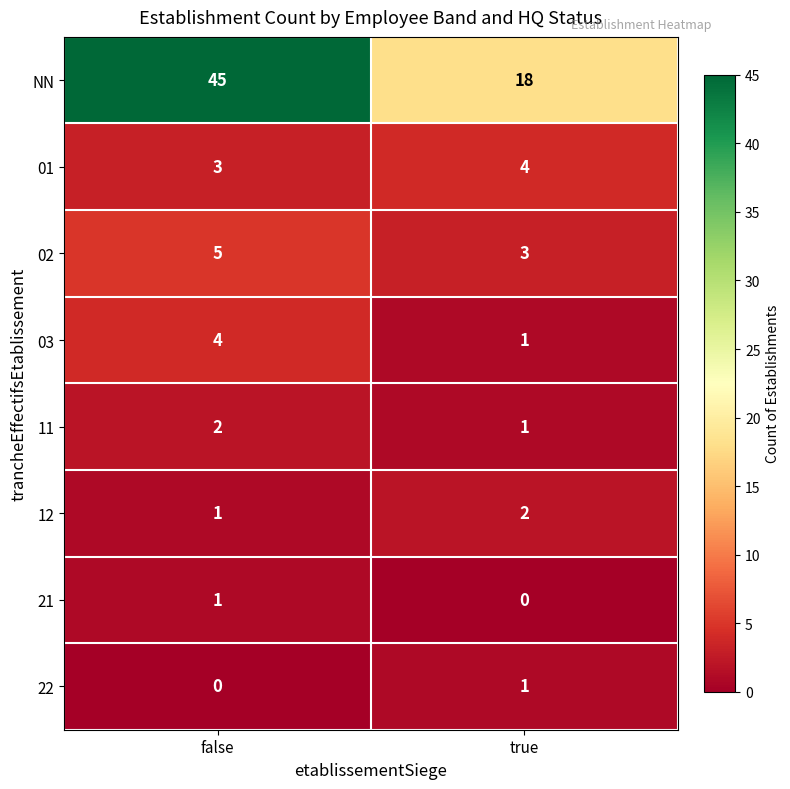

Rank the categories by 01 value from lowest to highest.

false, true